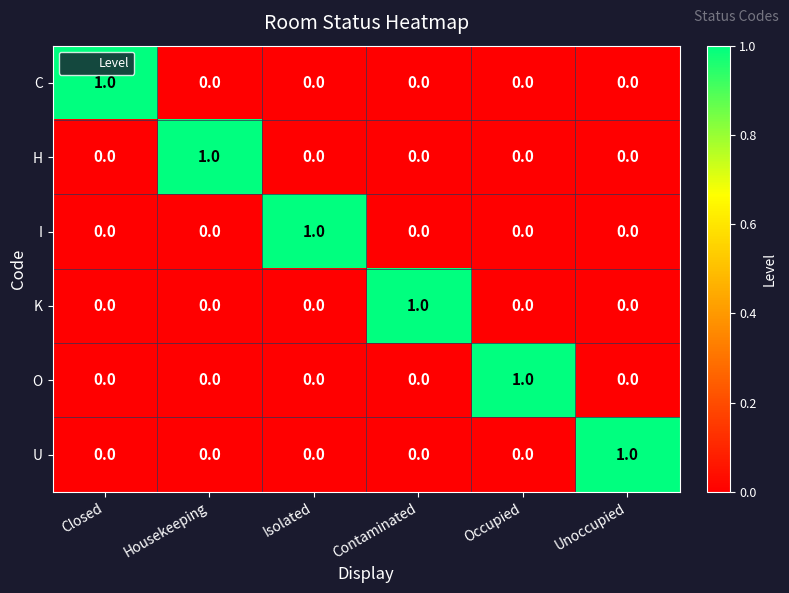

At how many categories does at least one series exceed 0?

6